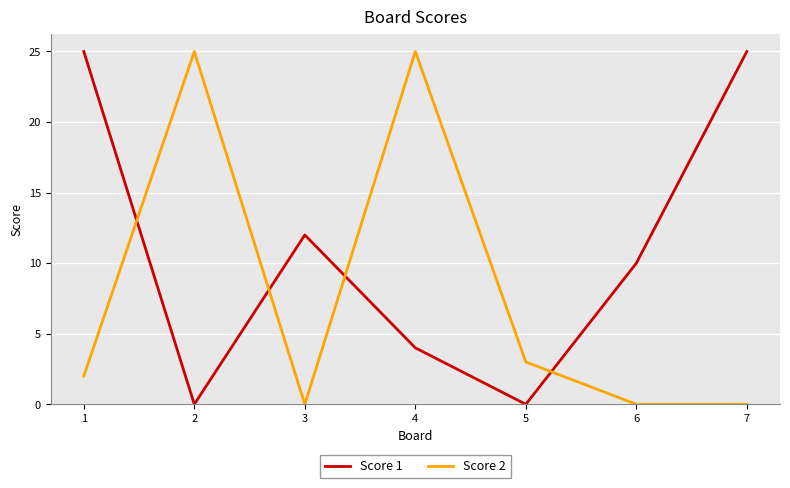

Is it true that Score 1 equals 0 at 5?

True